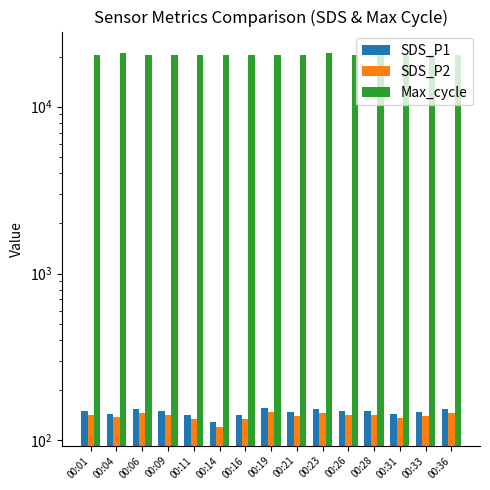

What is the maximum value shown in the chart?

21766.0